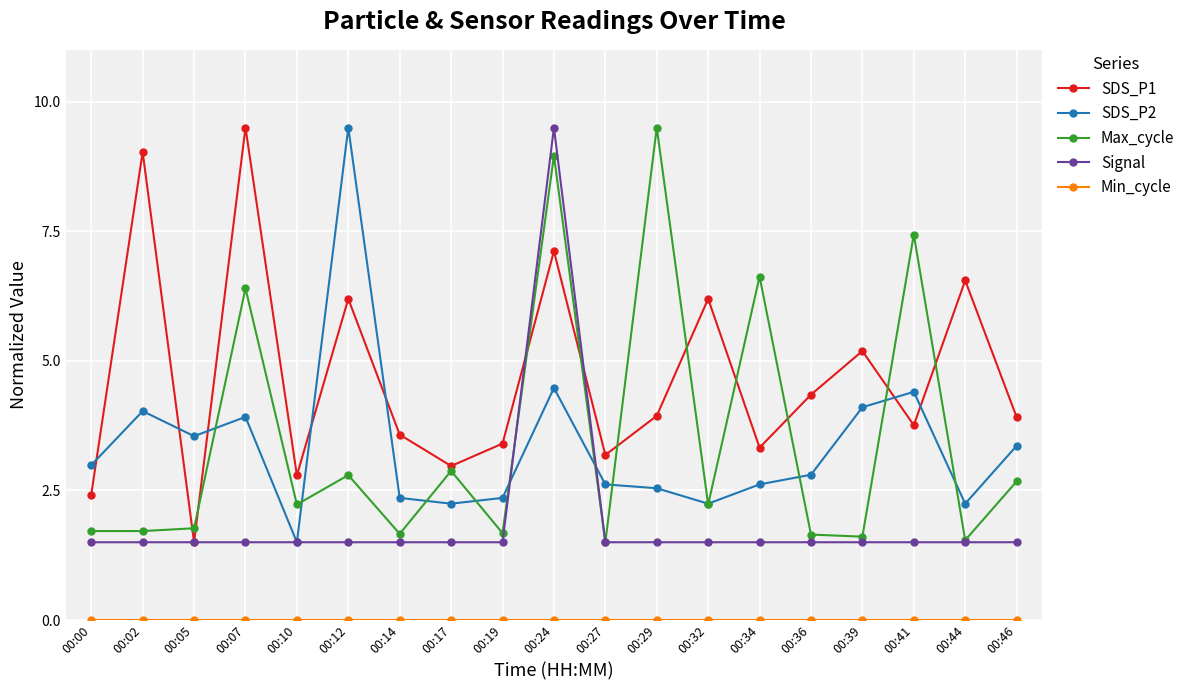

What is the value of the SDS_P2 point at the 13th from the left?

2.2